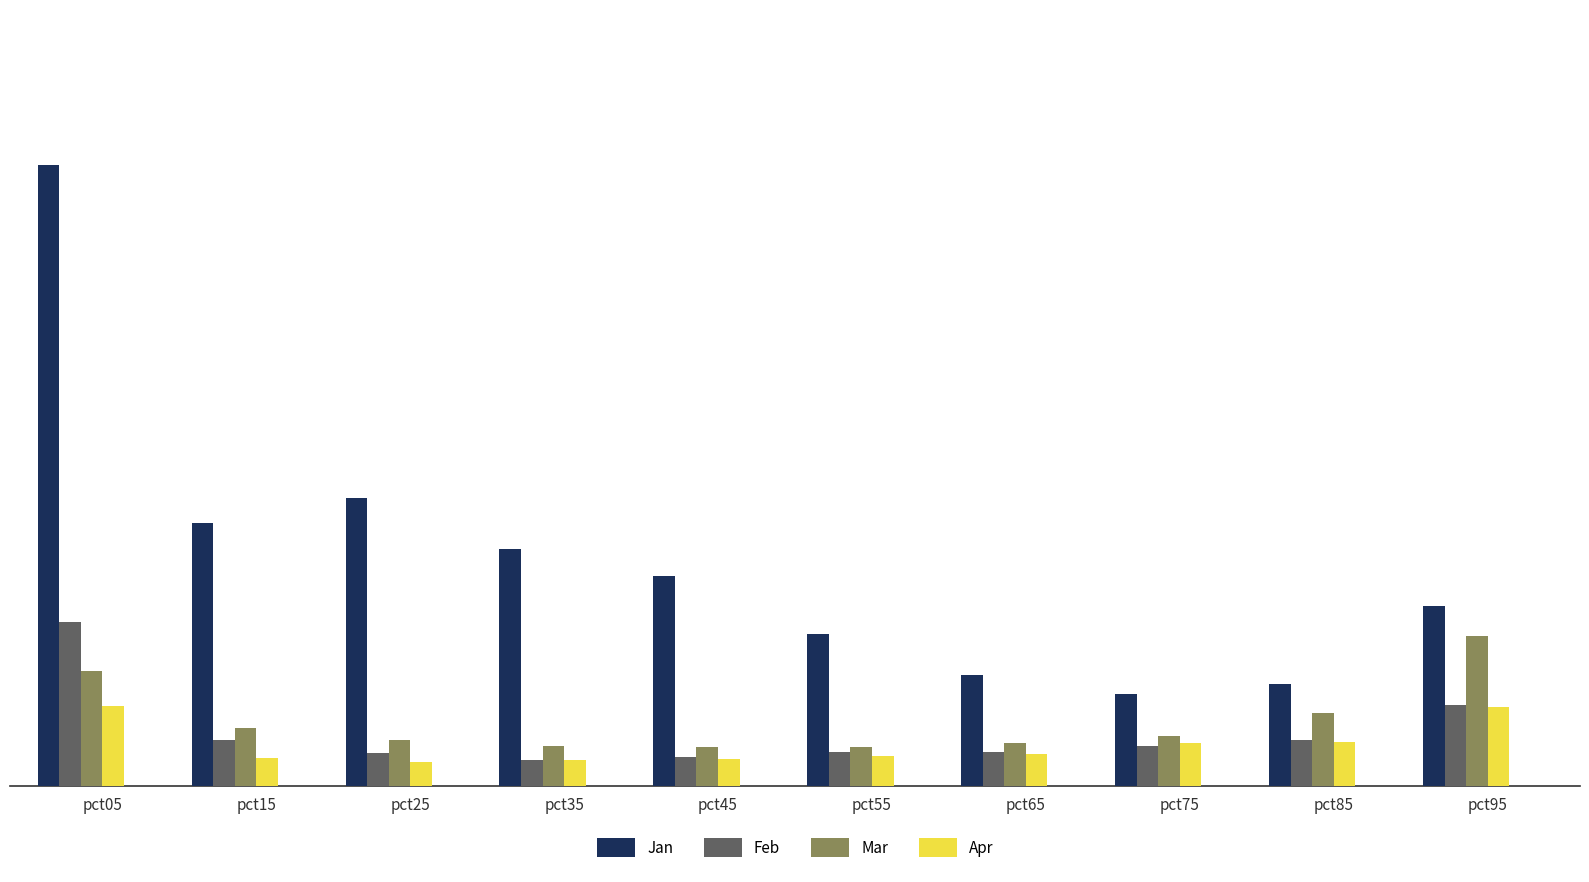

What is the sum of the Jan values at pct45 and pct65?

1.7